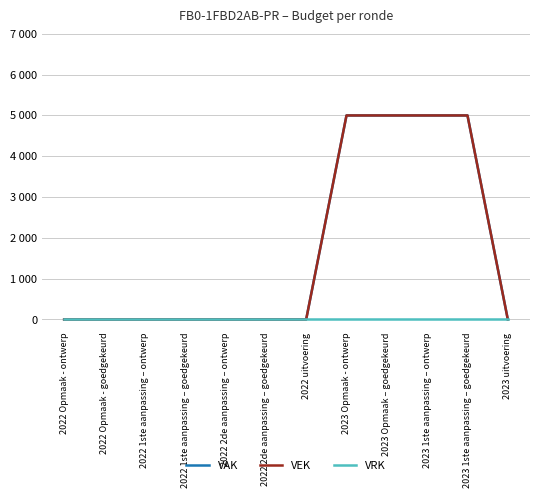

True or false: VAK and VEK cross at least once.

False